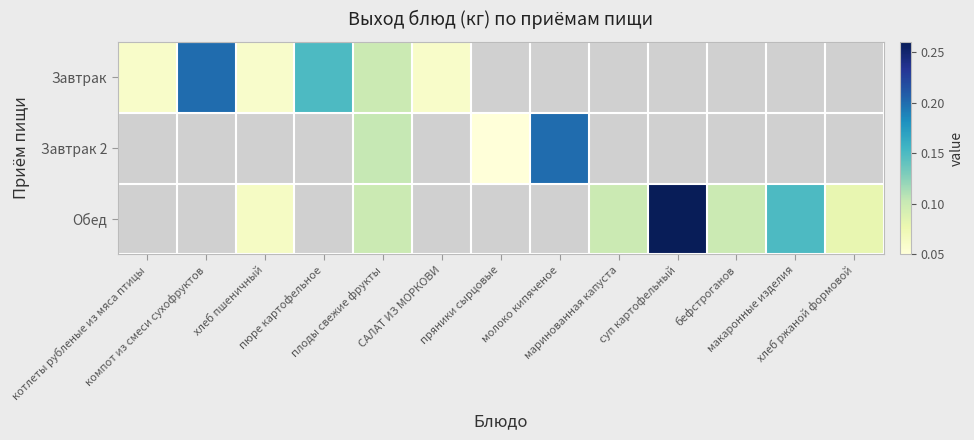

Is the value of Завтрак 2 at макаронные изделия greater than the value of Обед at САЛАТ ИЗ МОРКОВИ?

No